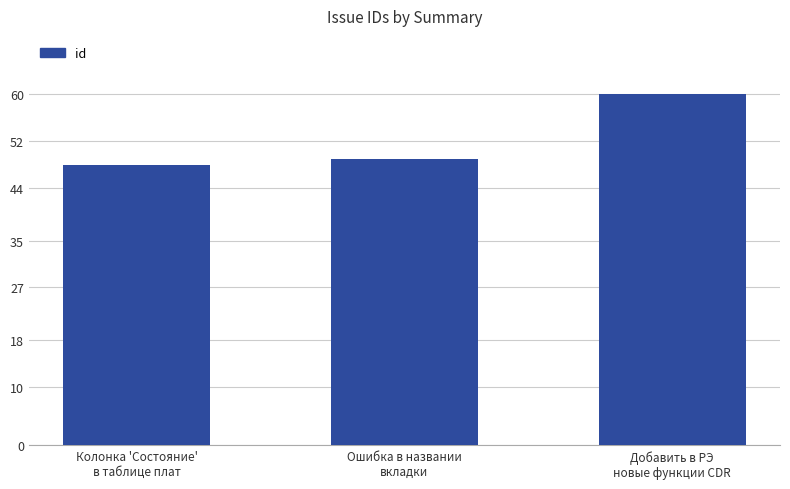

What is the difference between the maximum and minimum values?

12